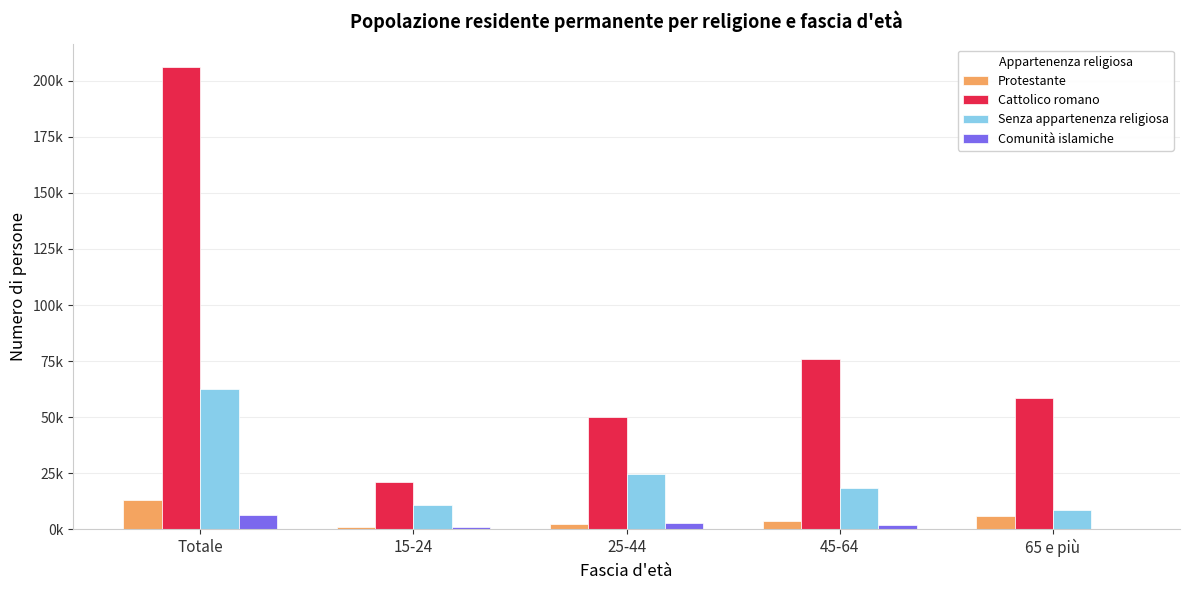

At which label does Senza appartenenza religiosa first exceed 18607?

Totale